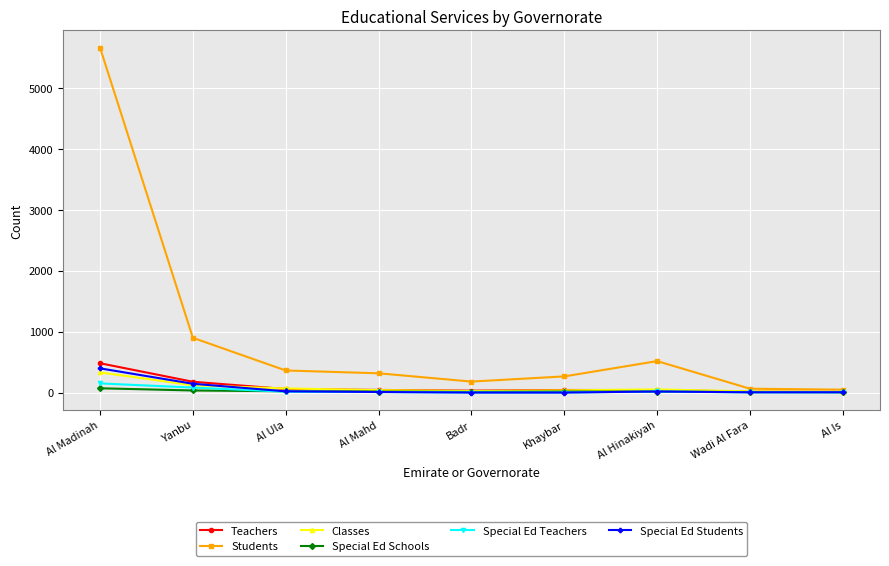

How many data points in Teachers are less than 42?

4